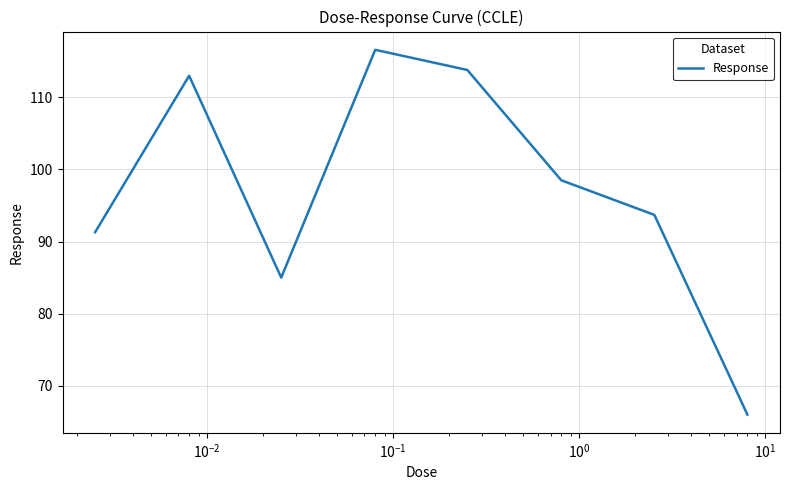

What is the sum of all values?

777.9